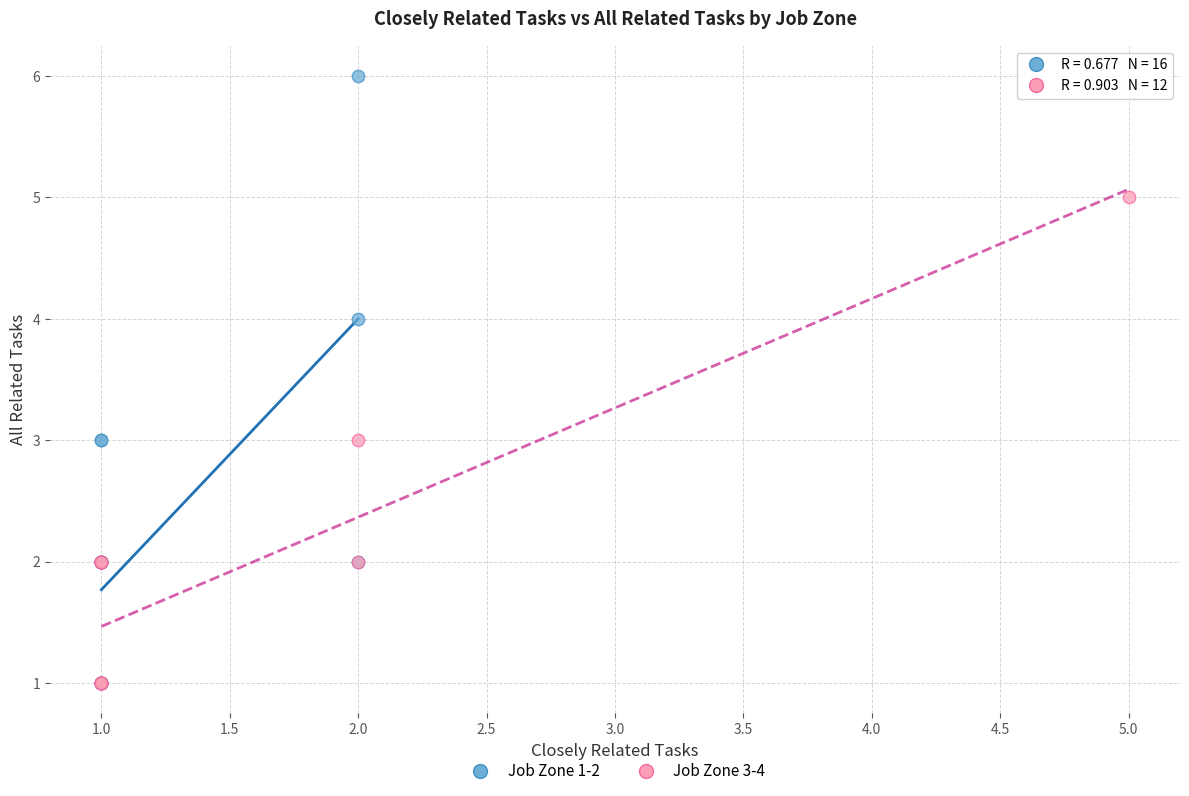

Which series has the largest Y range (max minus min)?

Job Zone 1-2